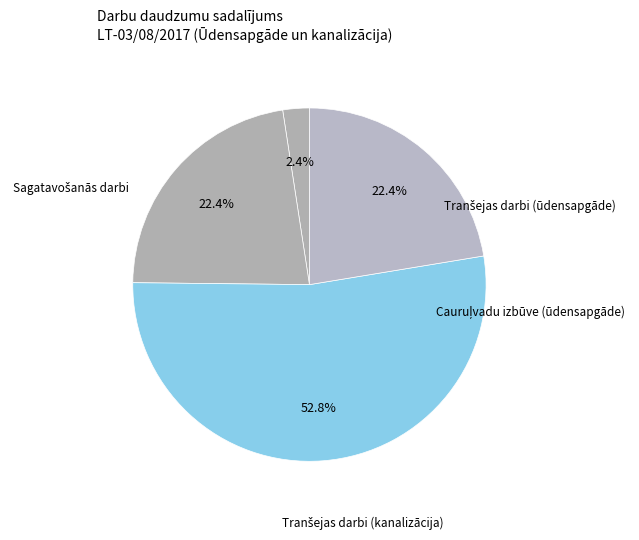

How many slices are in this pie chart?

4